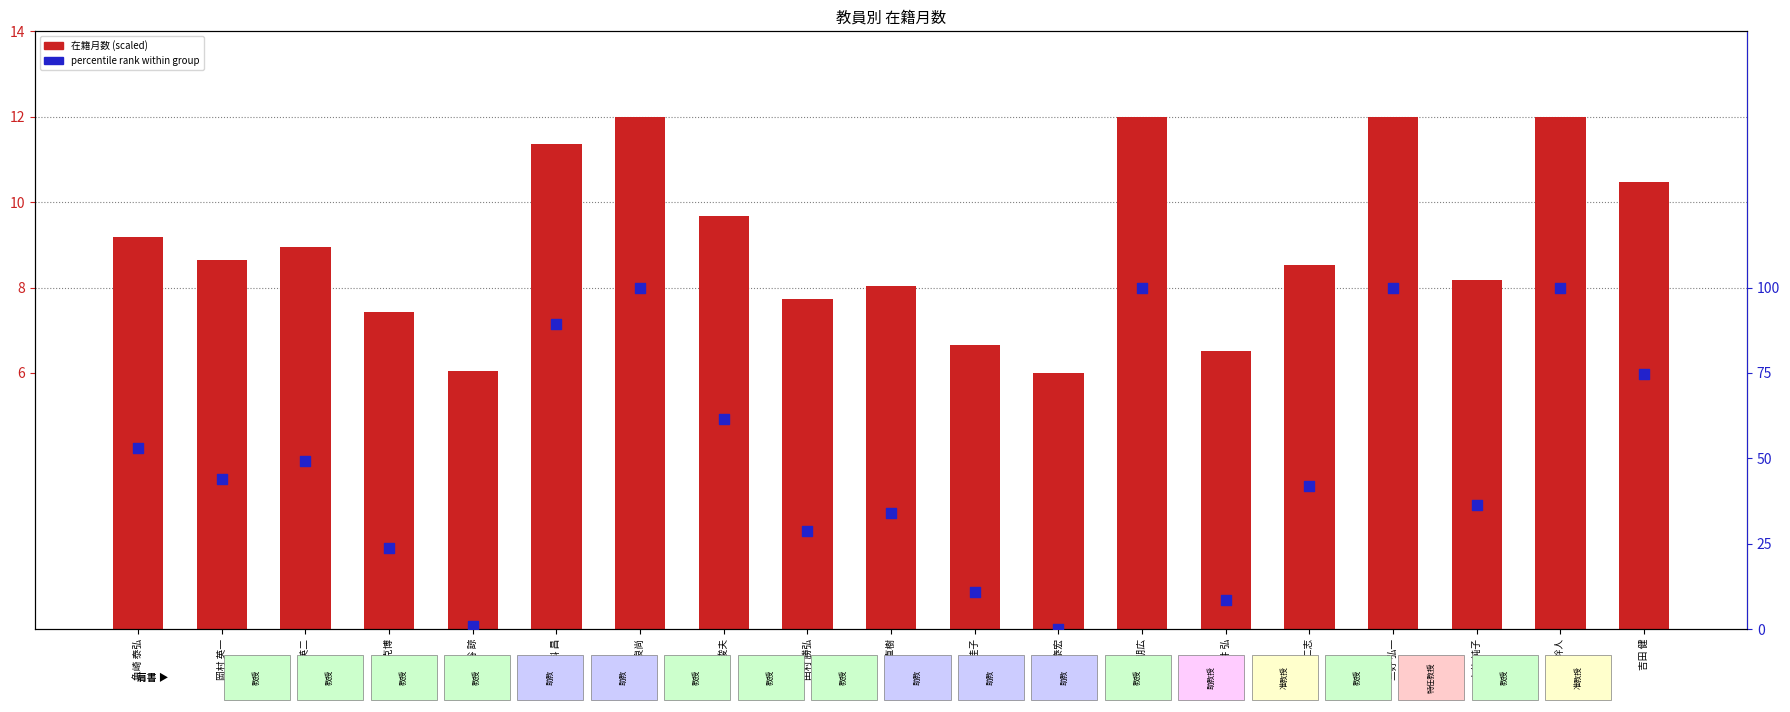

Is the value of 在籍月数 percentile rank at 本仲 純子 greater than the value of 在籍月数(scaled) at 倉科 昌?

Yes